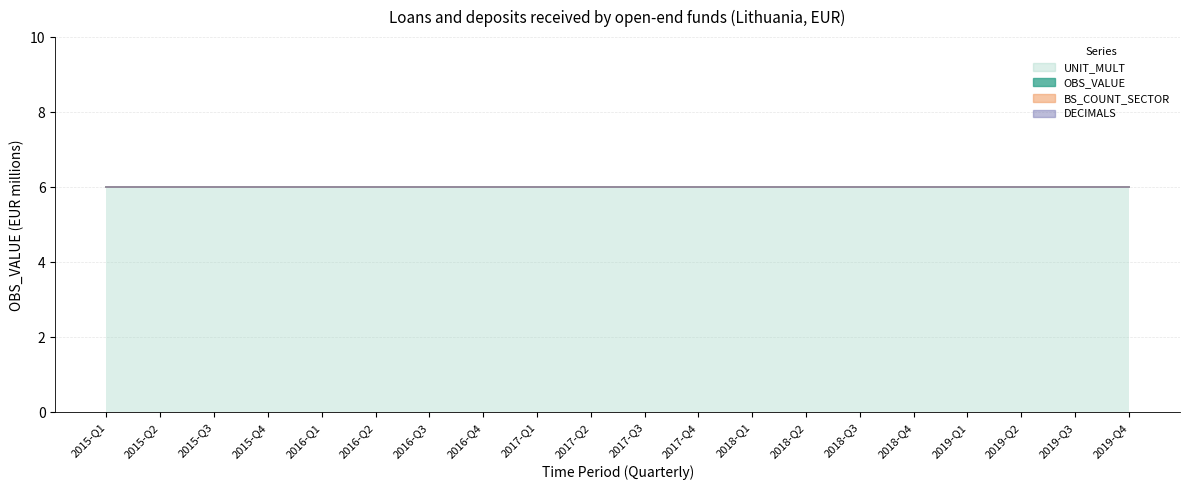

What is the greatest value displayed?

6